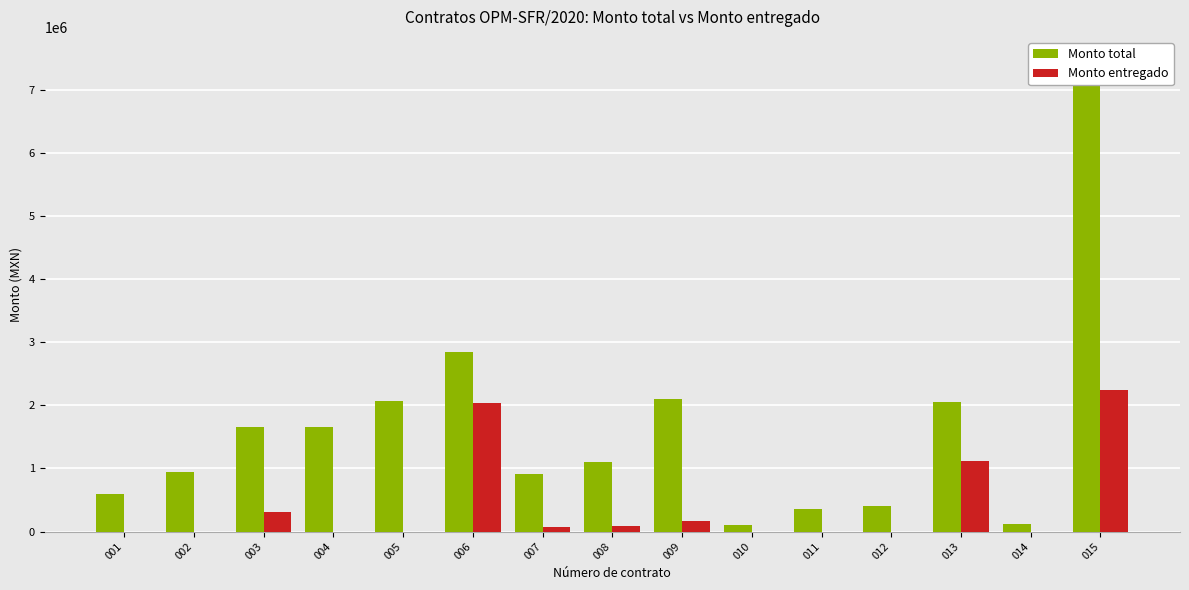

List the labels in order of Monto entregado value, largest first.

015, 006, 013, 003, 009, 008, 007, 001, 002, 004, 005, 010, 011, 012, 014